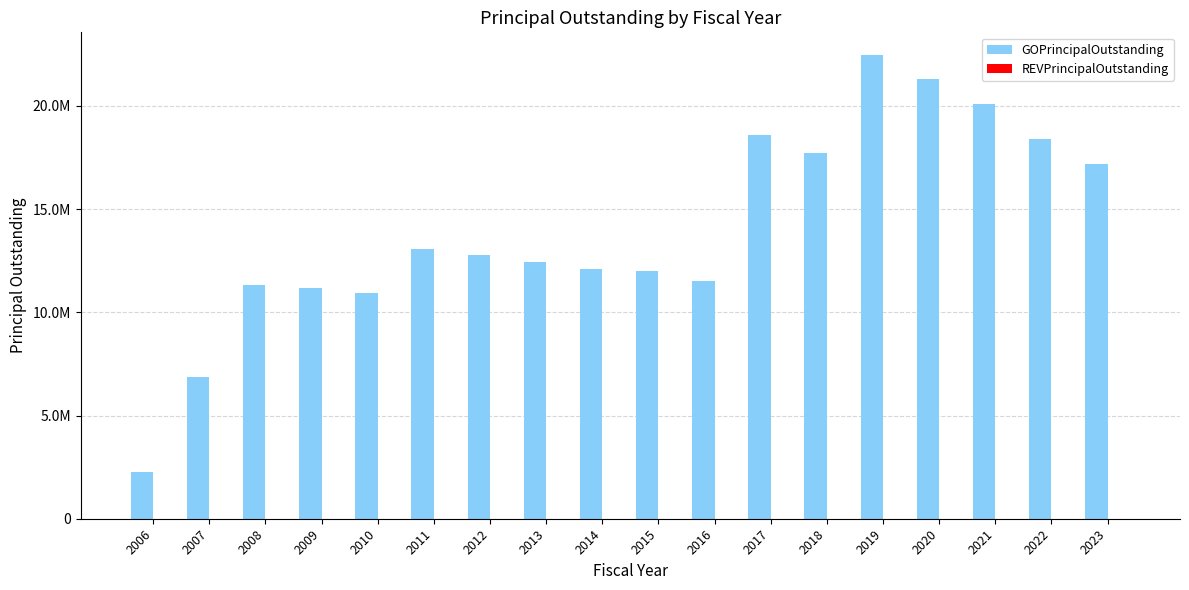

Reading left to right, transcribe all the data shown in this chart.

GOPrincipalOutstanding: 2250000	6870000	11325000	11190000	10945000	13060000	12790000	12460000	12115000	11990000	11495000	18595000	17705000	22440000	21300000	20095000	18390000	17160000
REVPrincipalOutstanding: 0	0	0	0	0	0	0	0	0	0	0	0	0	0	0	0	0	0